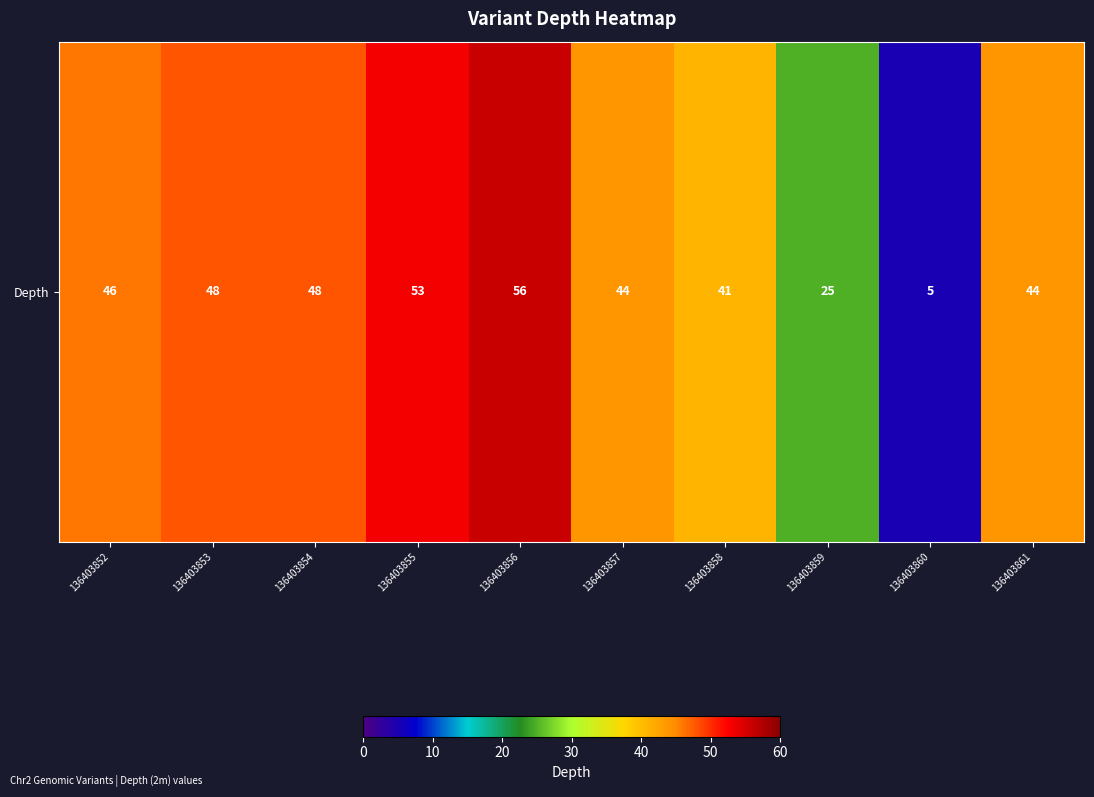

At which label does the data first exceed 46?

136403853